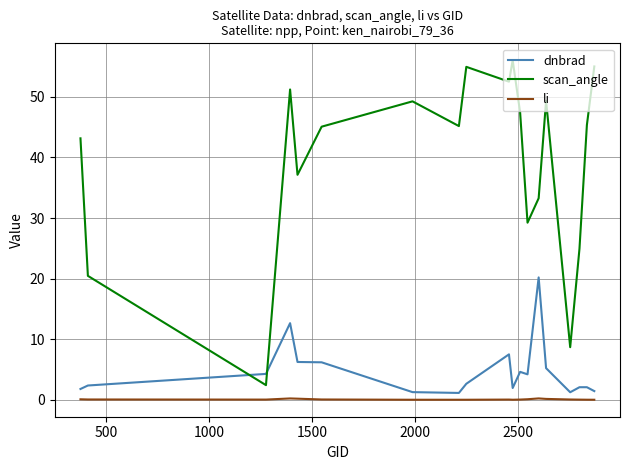

Which series has the largest total across all categories?

scan_angle